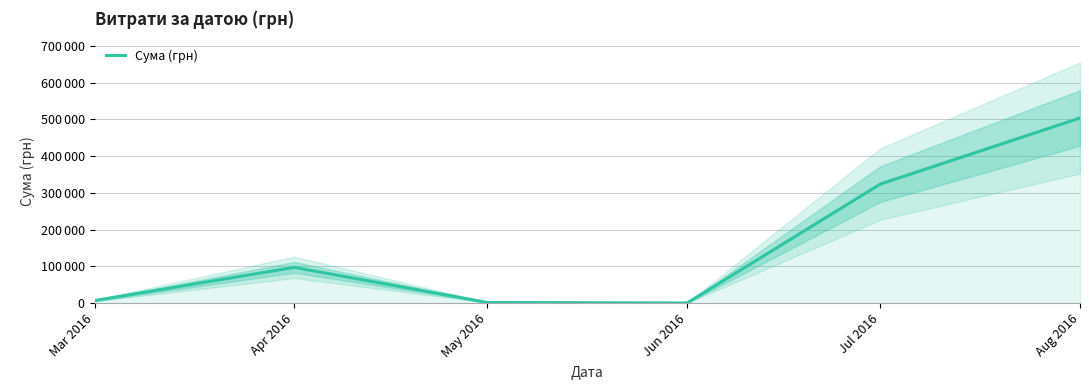

Does the chart have visible grid lines?

Yes